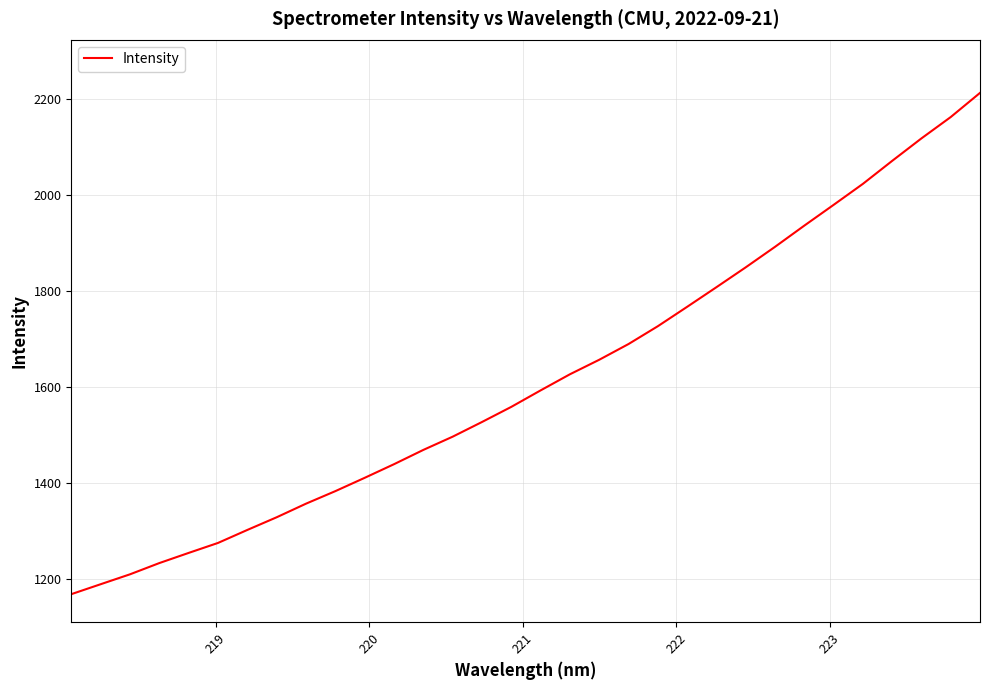

What is the maximum value shown in the chart?

2213.1